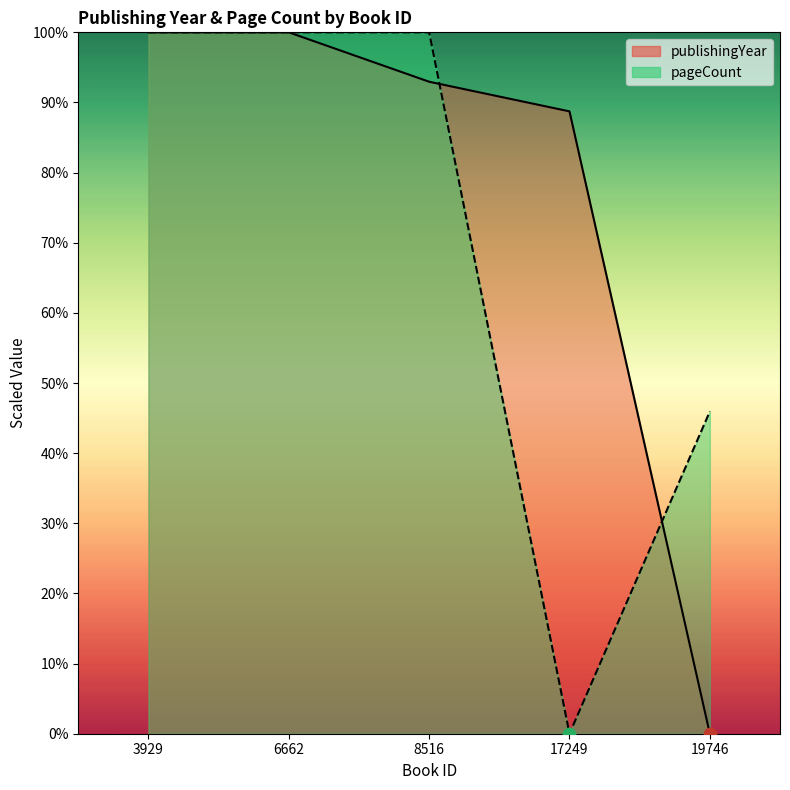

At which category is the sum across all series the highest?

3929